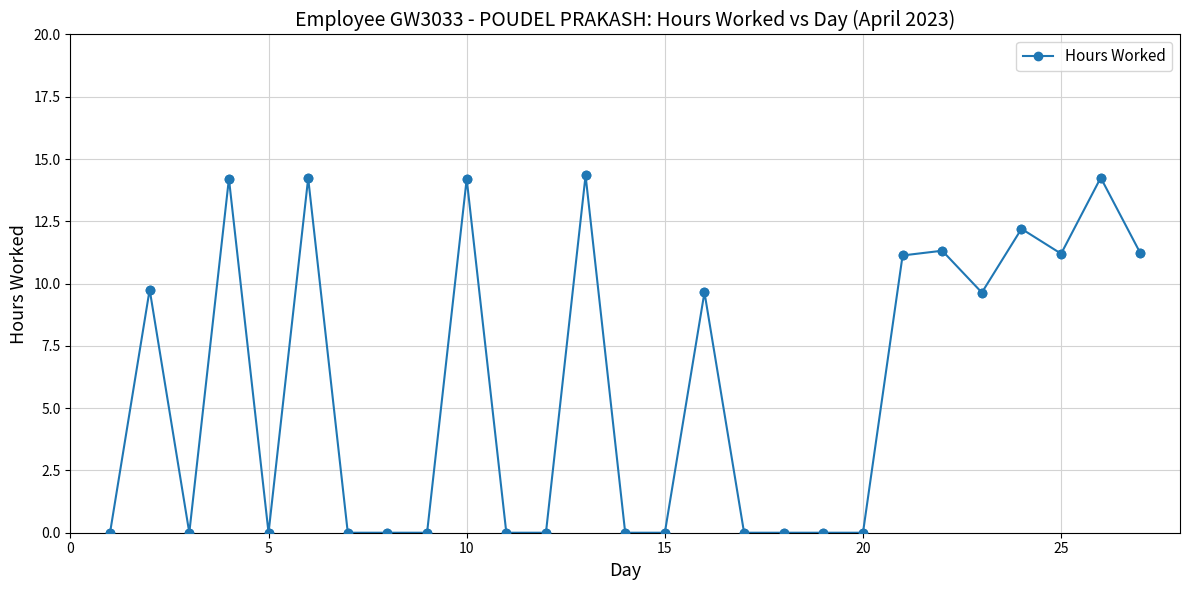

What is the value of the 23rd point from the left?

9.6